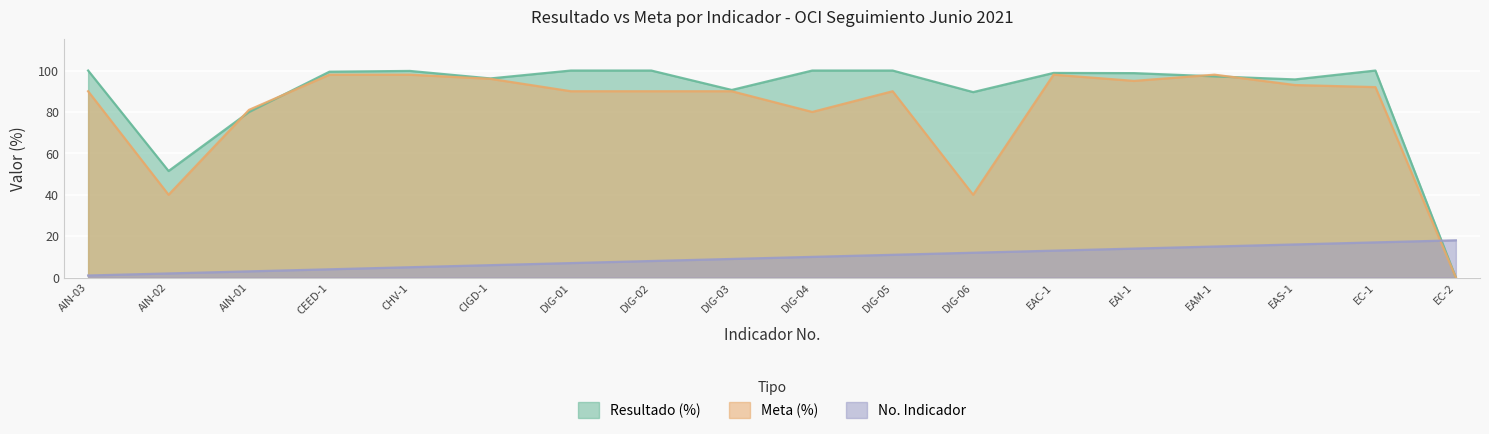

What is the spread (max minus min) of values at EAI-1?

84.7